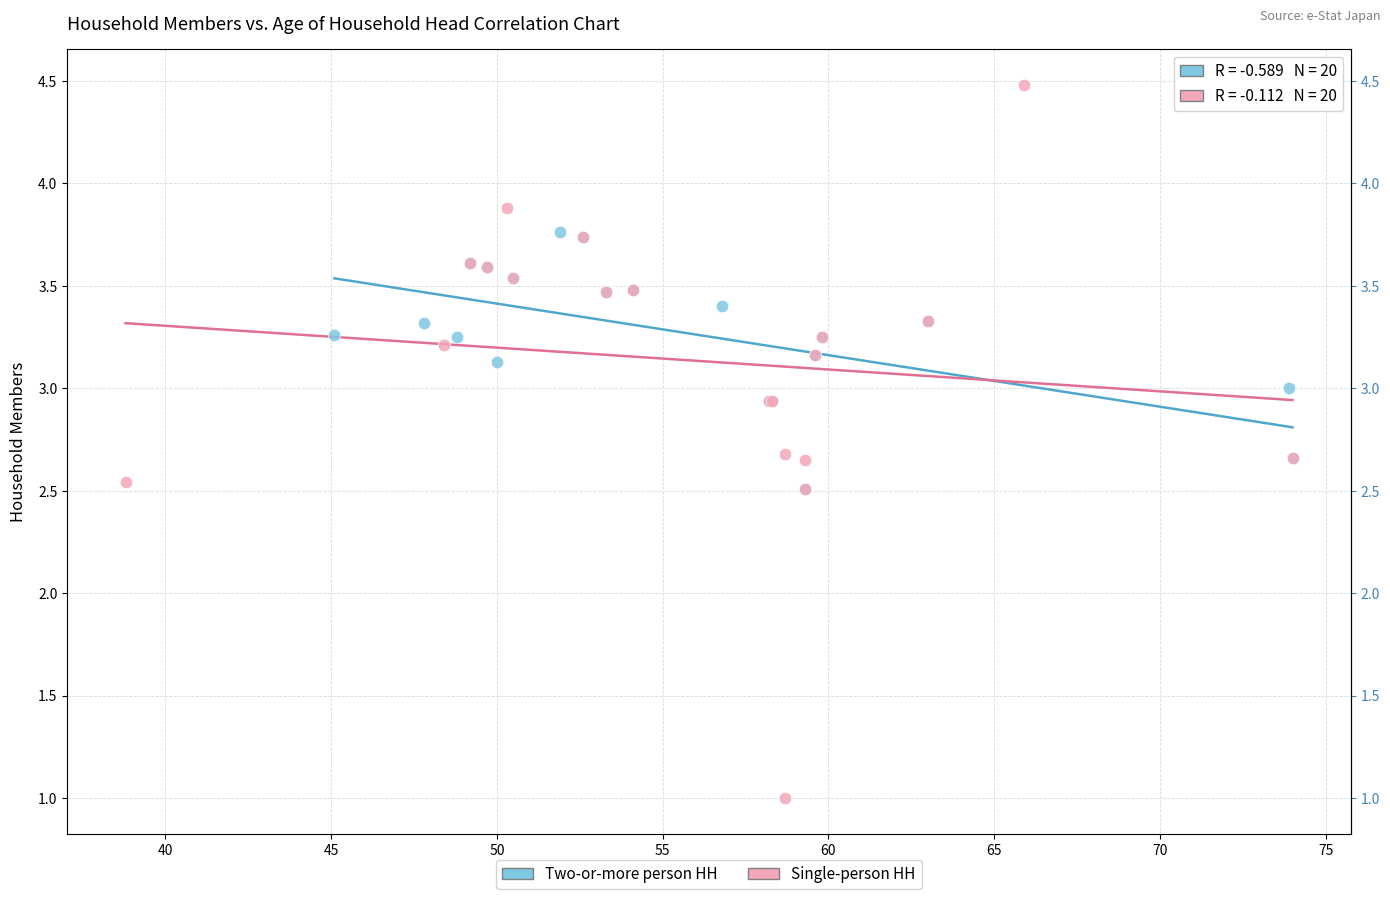

Which series has the largest Y range (max minus min)?

Single-person HH